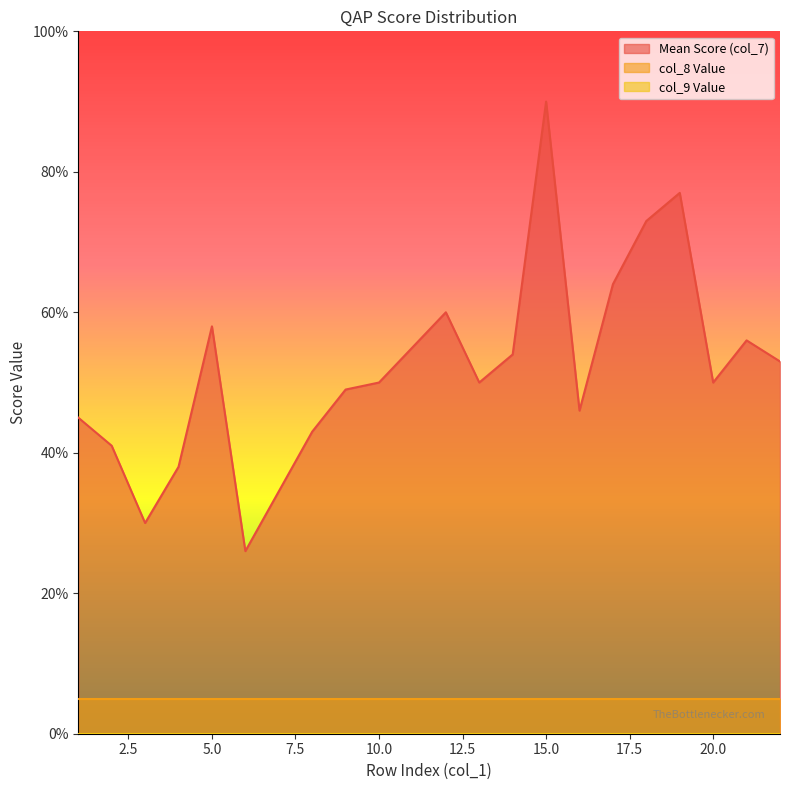

What is the total value across all series at 15?

95